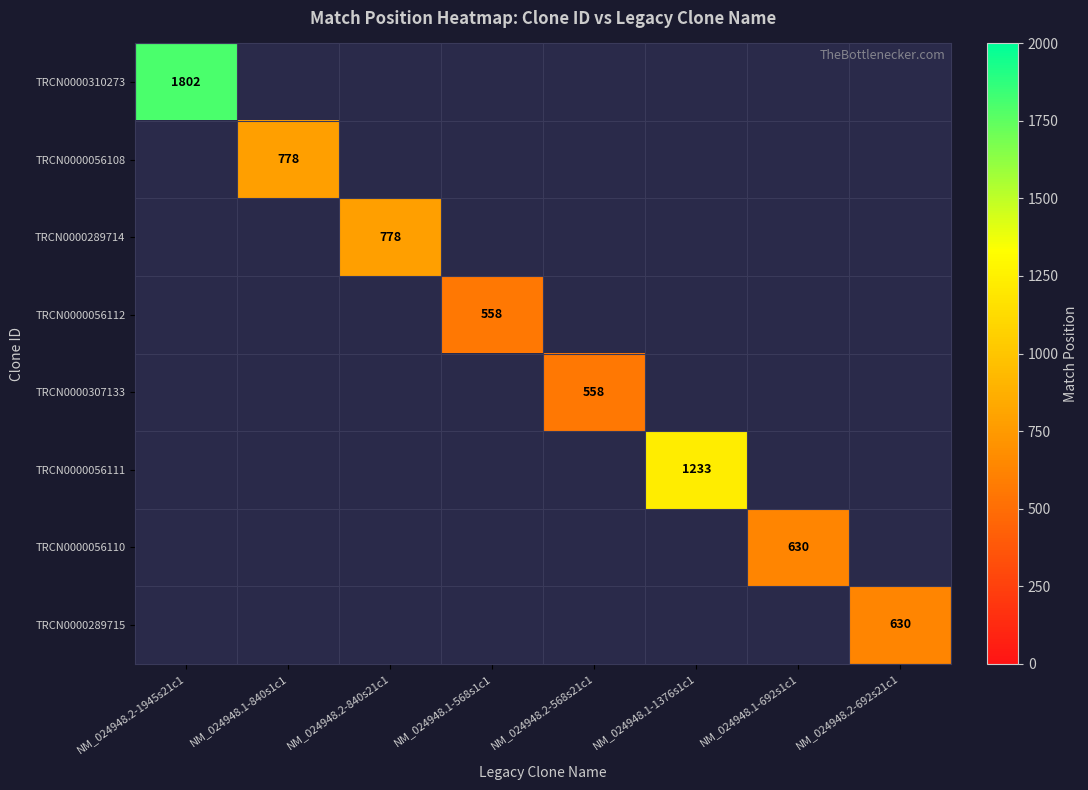

Which category has the lowest value across all series?

NM_024948.1-568s1c1